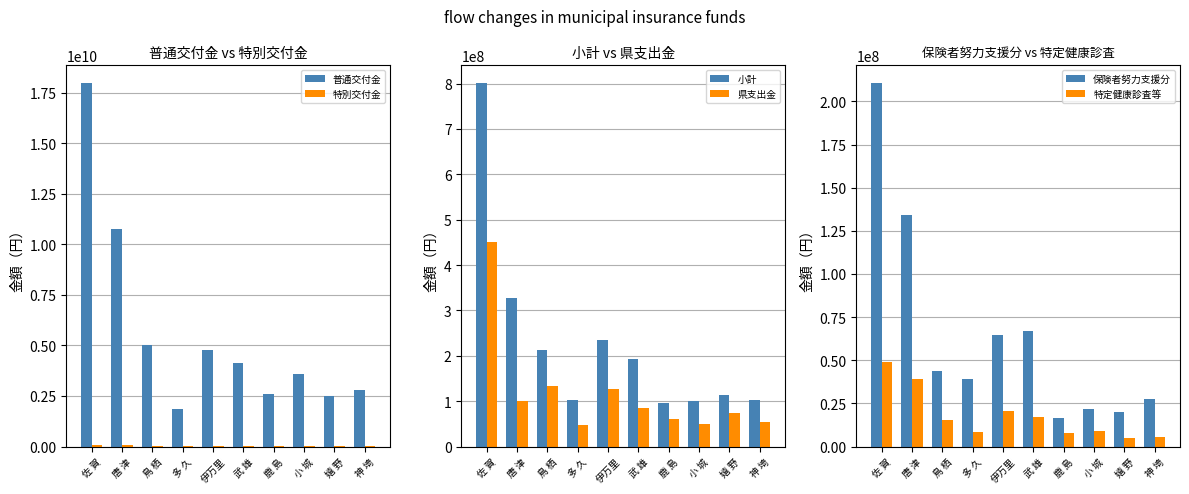

How many data points in 県支出金 are less than 85726000?

5